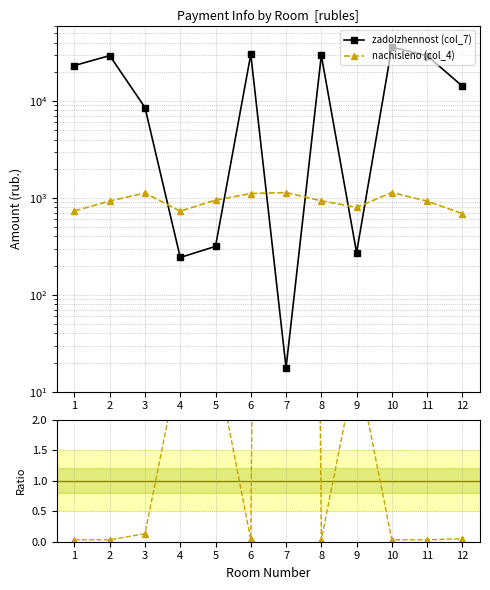

Rank the series at 9 from highest to lowest value.

nachisleno (col_4), zadolzhennost (col_7), nachisleno / zadolzh.